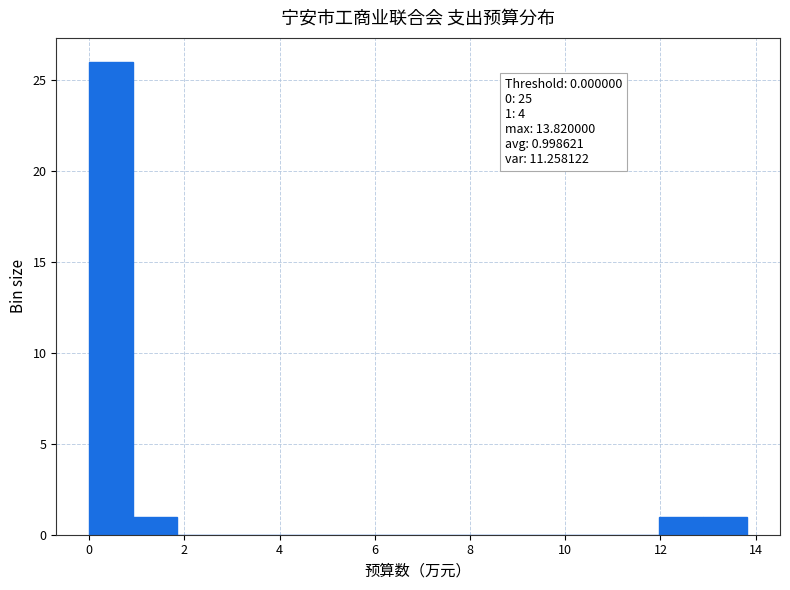

Over which range of the x-axis is the bar tallest?

0.0 to 1.0